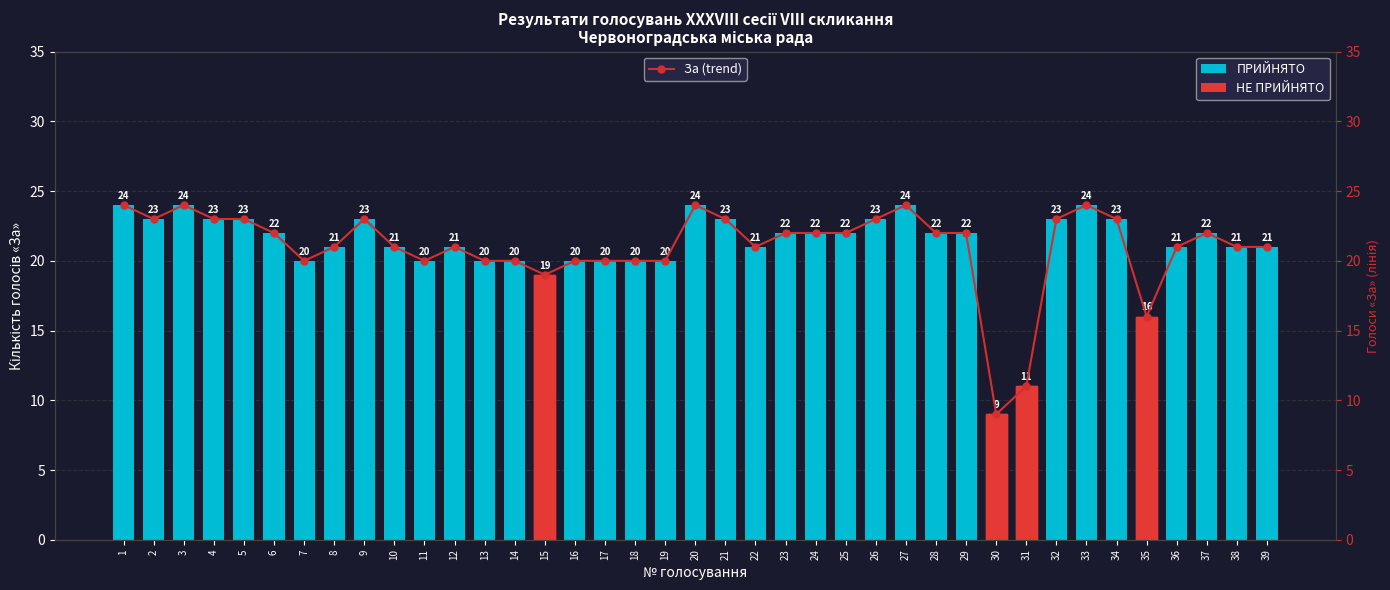

Which series has the largest range (max minus min)?

НЕ ПРИЙНЯТО